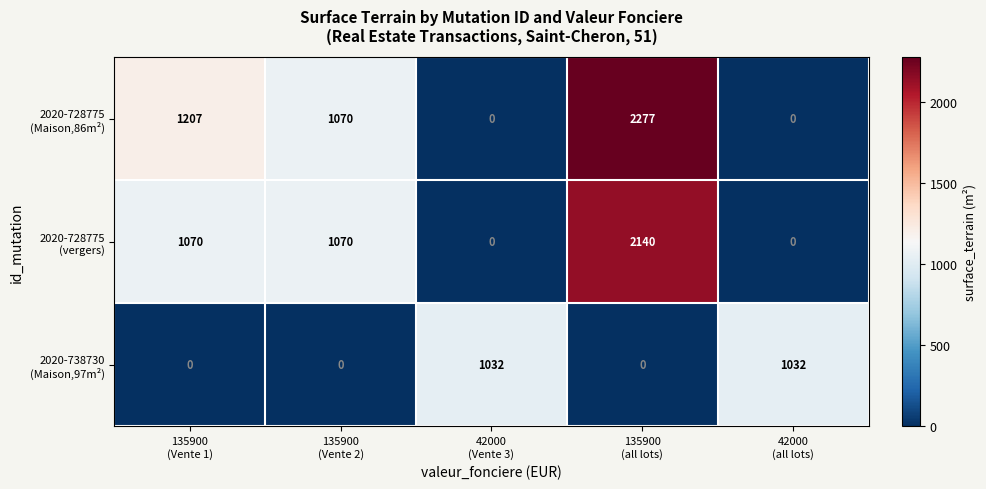

What is the greatest value displayed?

2277